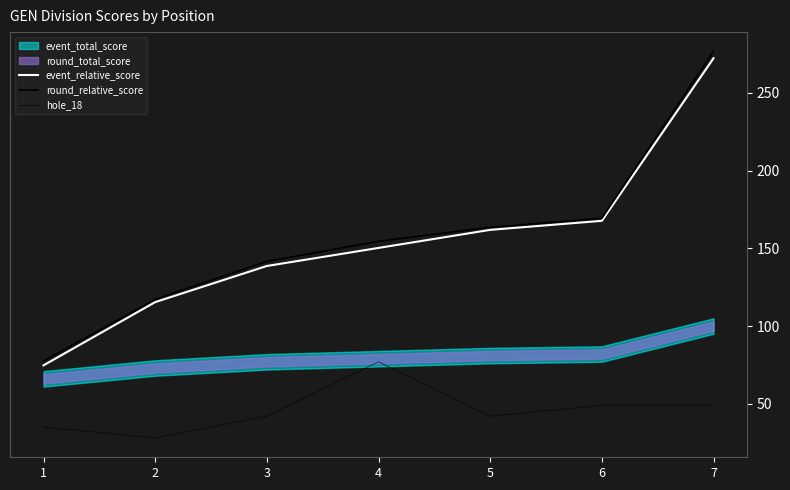

How many values in the hole_18 series are below 42?

2